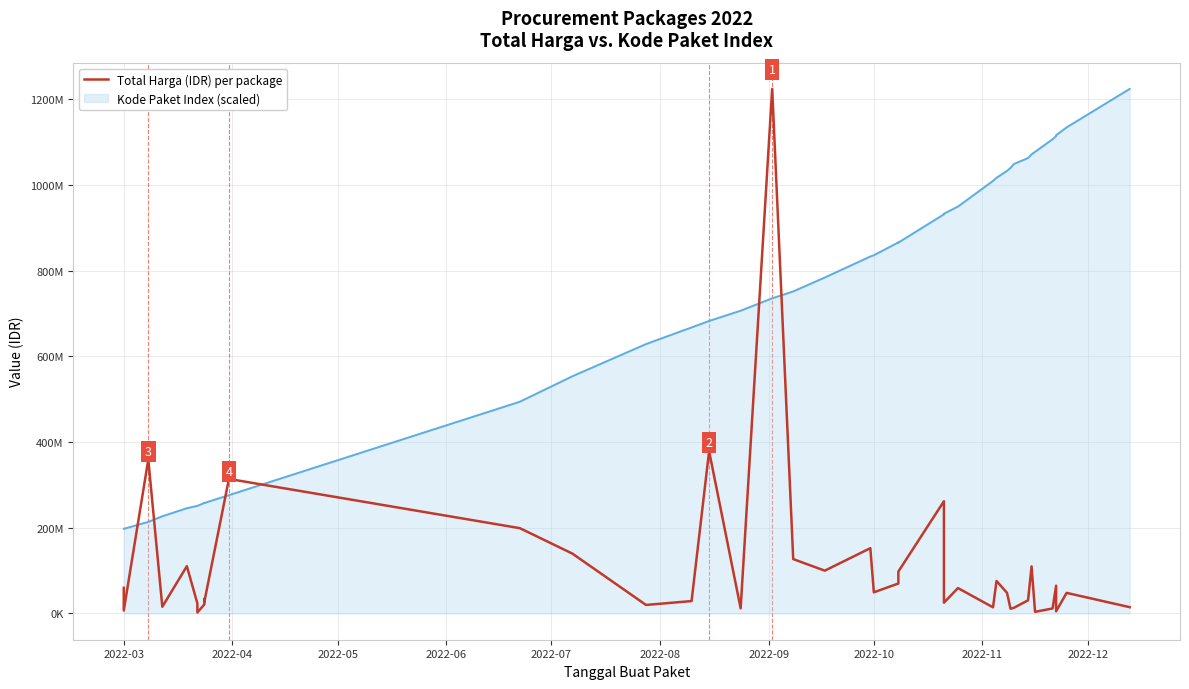

What is the maximum value shown in the chart?

1224682000